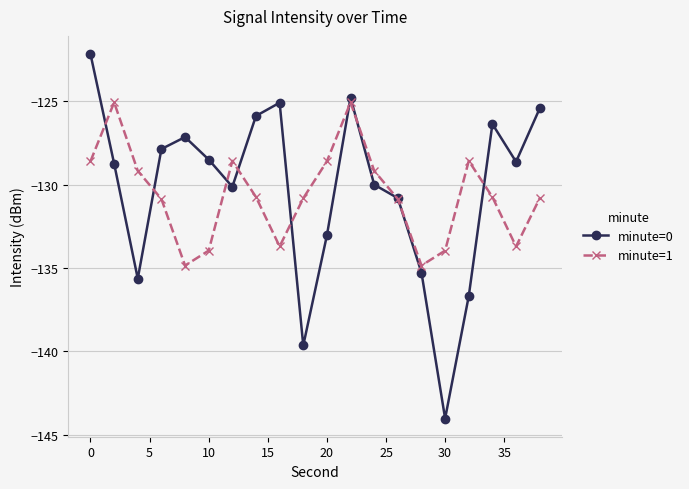

Rank the series by their maximum value, from lowest to highest.

minute=1, minute=0